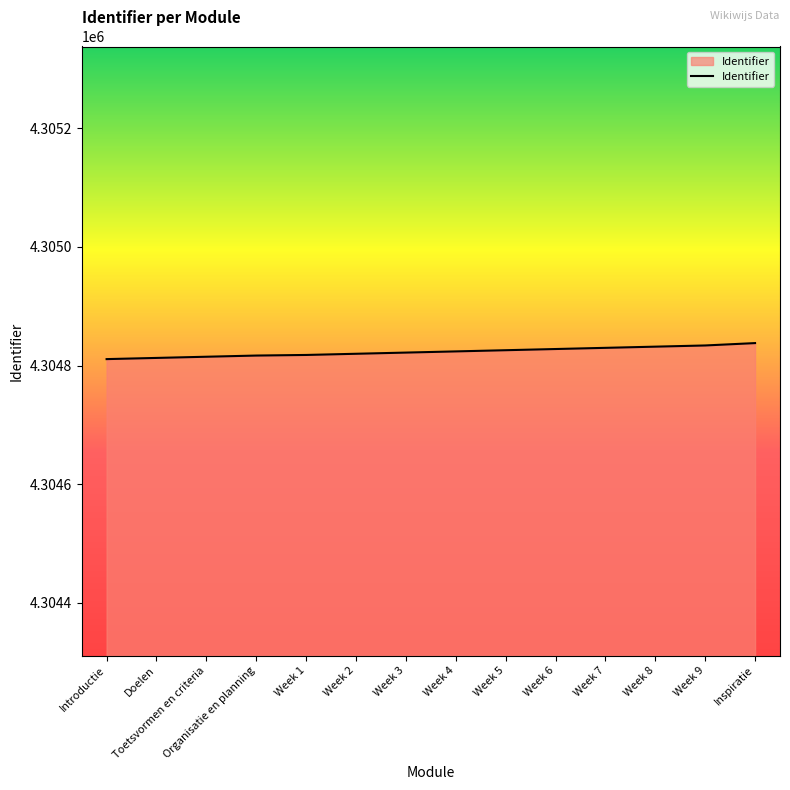

What is the smallest value displayed?

4304811